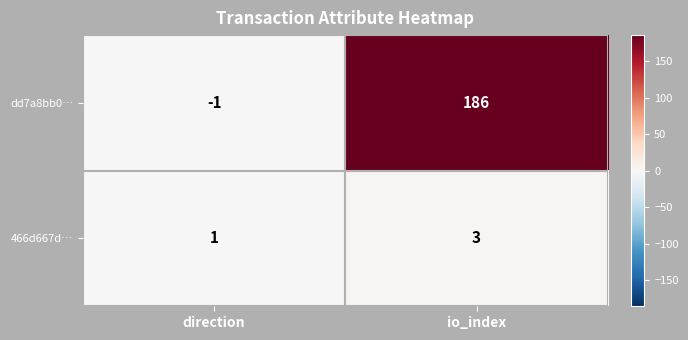

Reading right to left, extract all data points from this chart.

dd7a8bb0…: 186	-1
466d667d…: 3	1